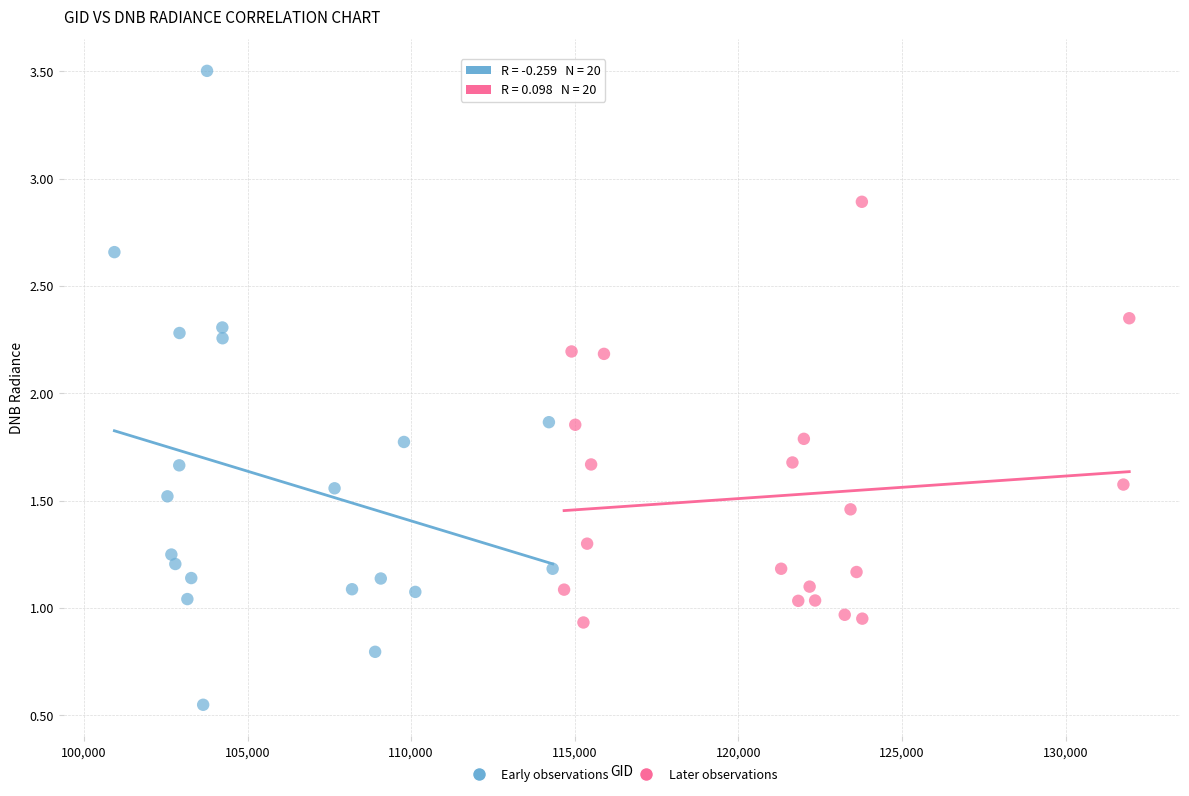

Which series has the largest Y range (max minus min)?

Early observations